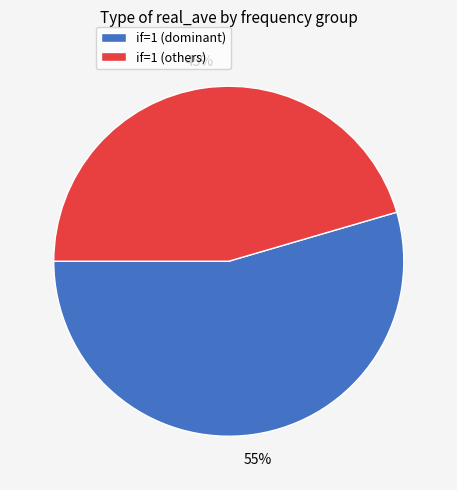

To the nearest percent, what is the average slice percentage?

50%